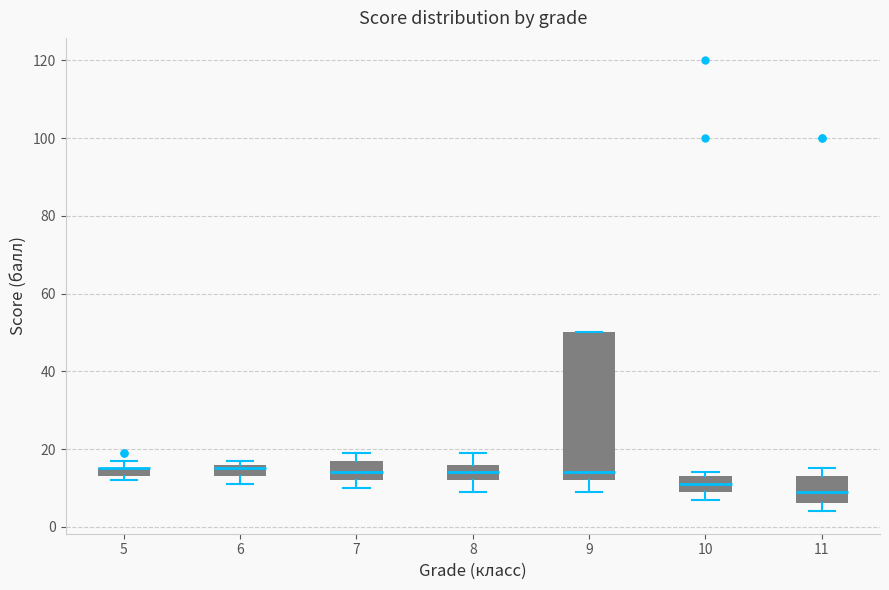

Where does the upper whisker of the box at x = 8 end on the y-axis? The values are not printed on the chart, so give them approximately, as read against the axis.

20